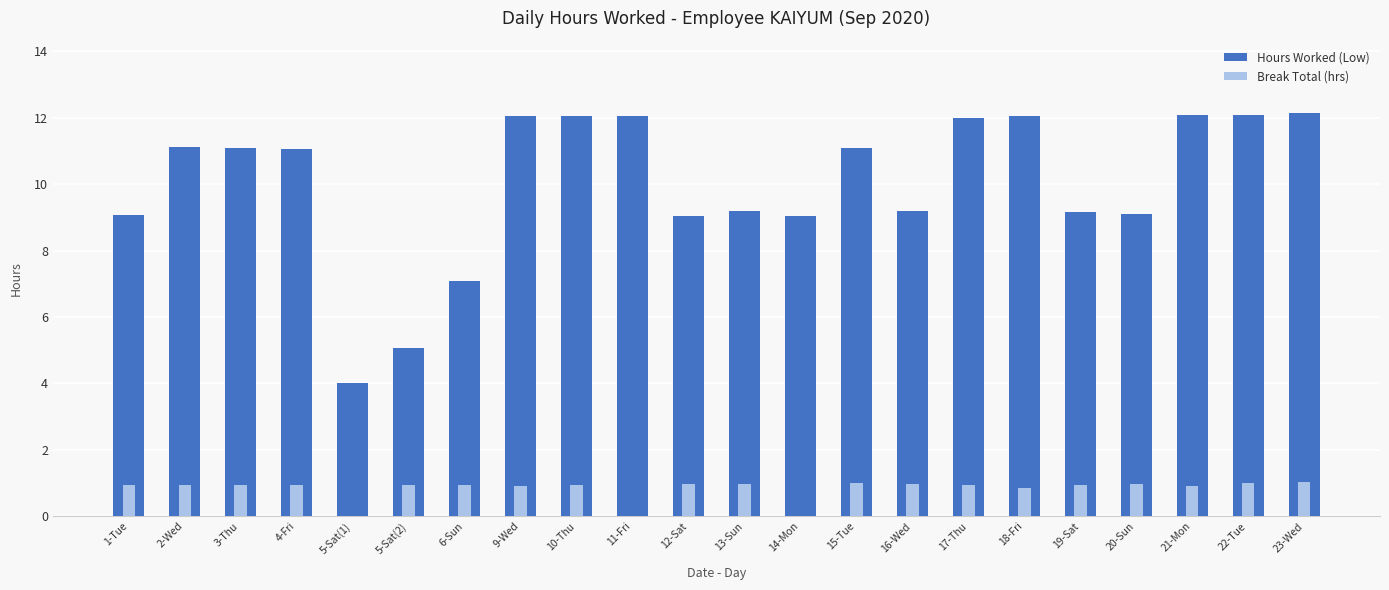

Is it true that Hours Worked (Low) equals 11.1 at 3-Thu?

True